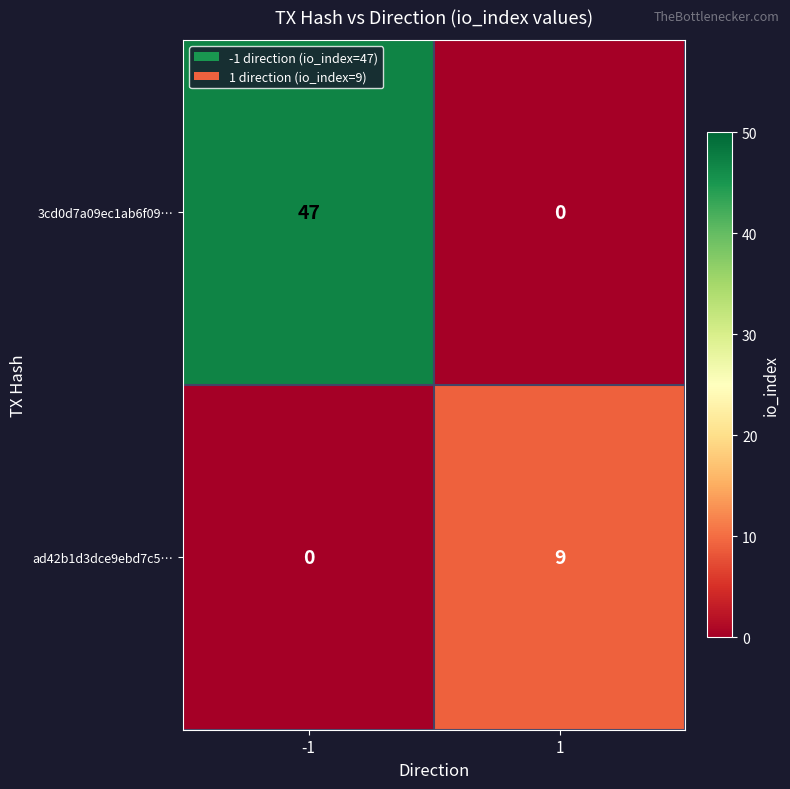

List the series in order of their overall mean, highest first.

3cd0d7a09ec1ab6f09…, ad42b1d3dce9ebd7c5…